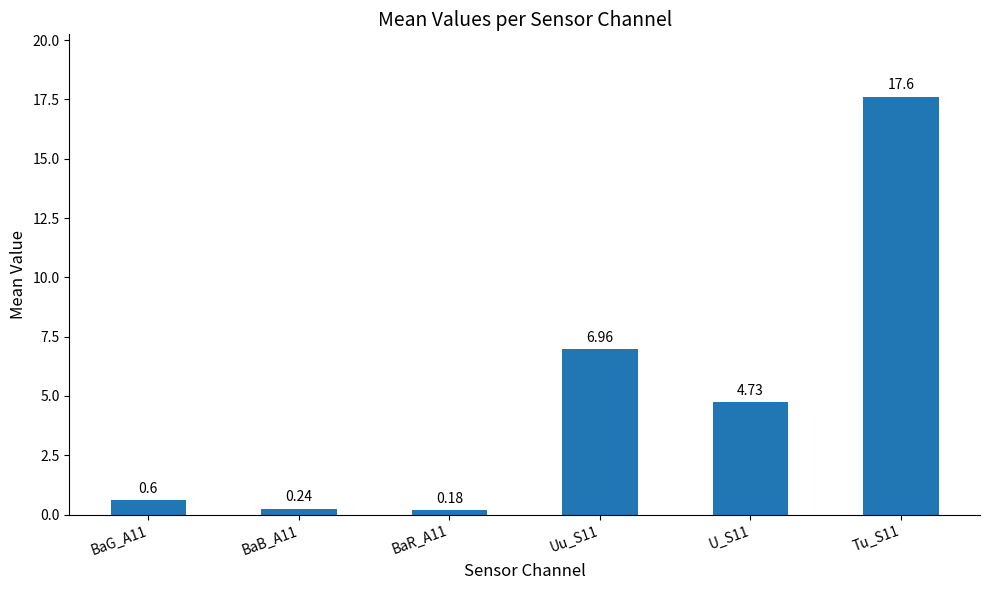

What is the difference between the maximum and second lowest values?

17.4